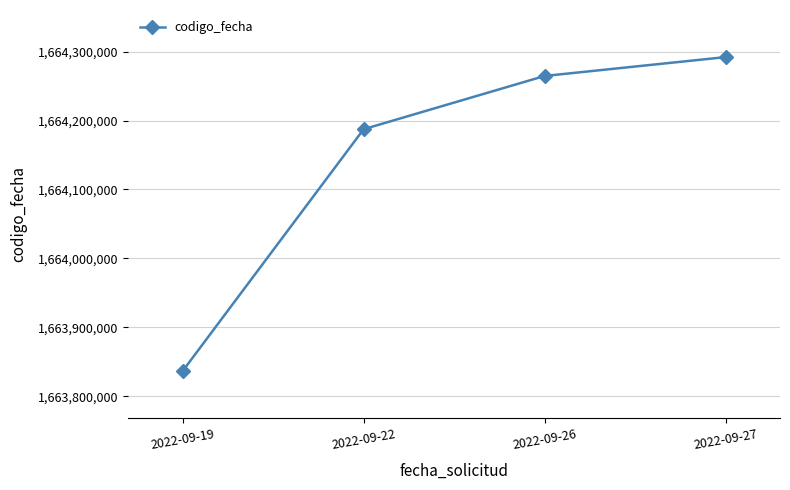

What is the change in value from 2022-09-19 to 2022-09-27?

+455238